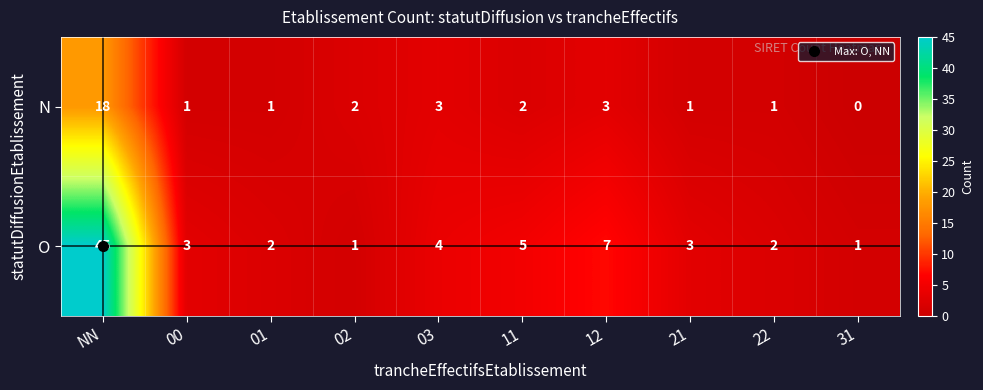

How many series are shown in this chart?

2